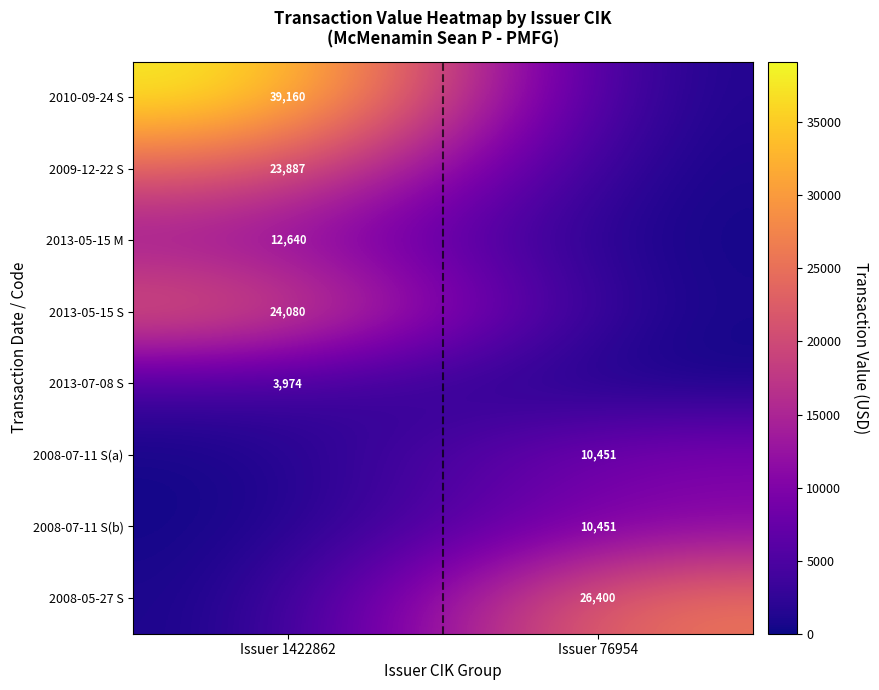

The 2008-07-11 S(a) series shows 18072 at Issuer 76954. True or false?

False